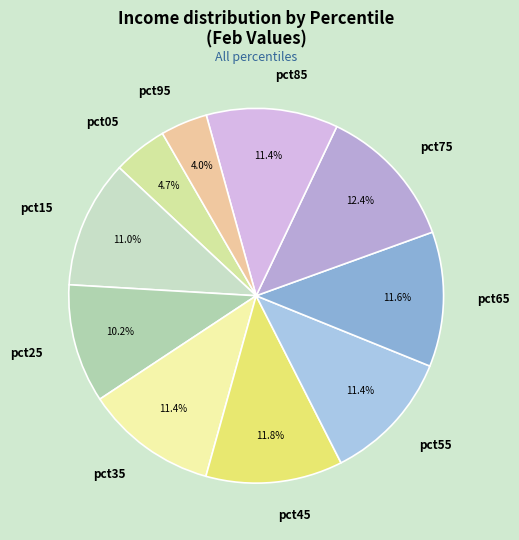

Which has a higher value, pct05 or pct85?

pct85